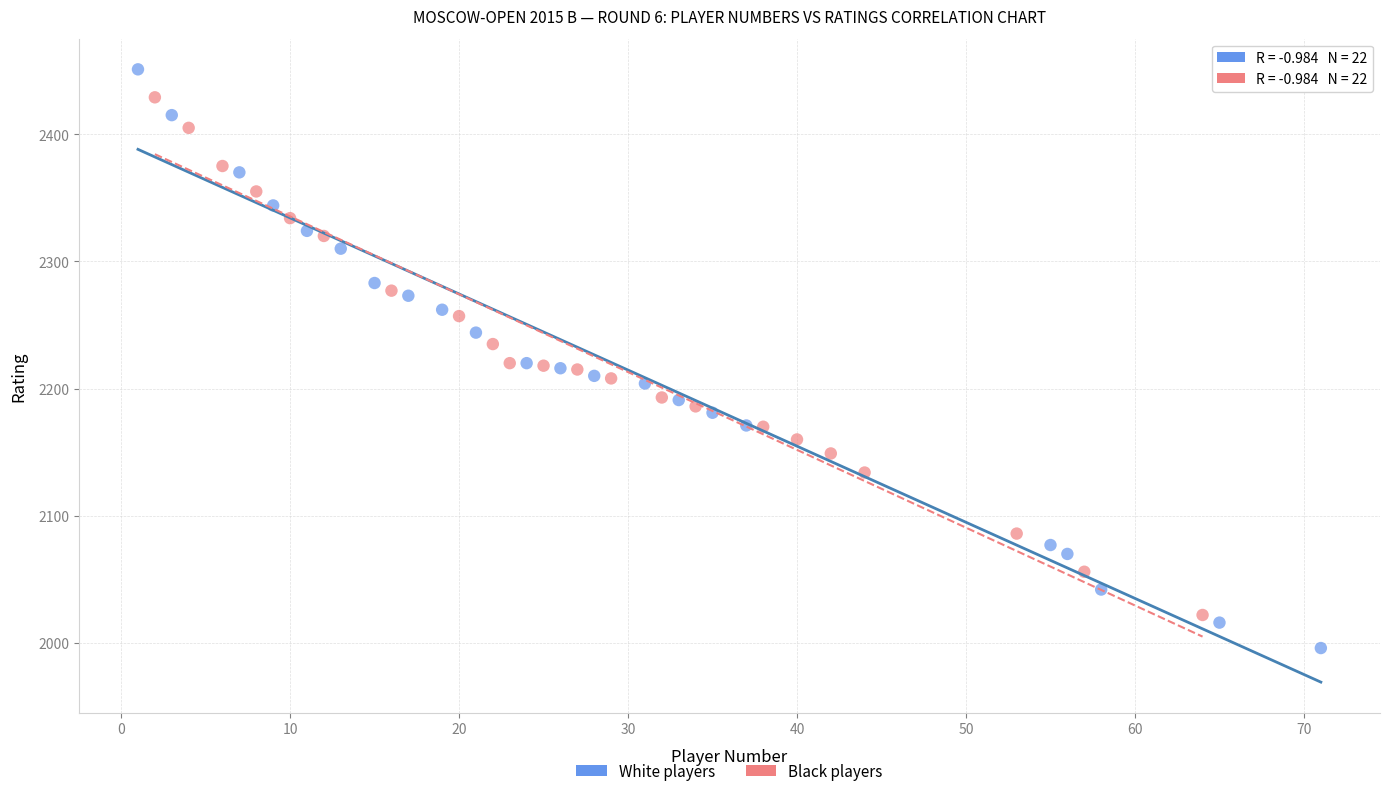

Which series has the largest Y range (max minus min)?

White players